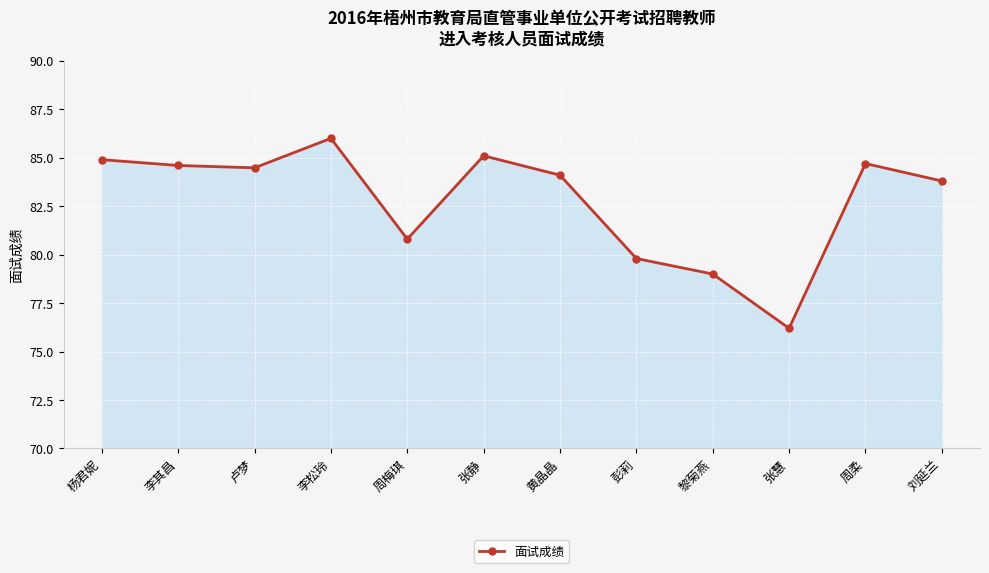

How many interior local valleys (lower than both neighbors) does the data have?

3